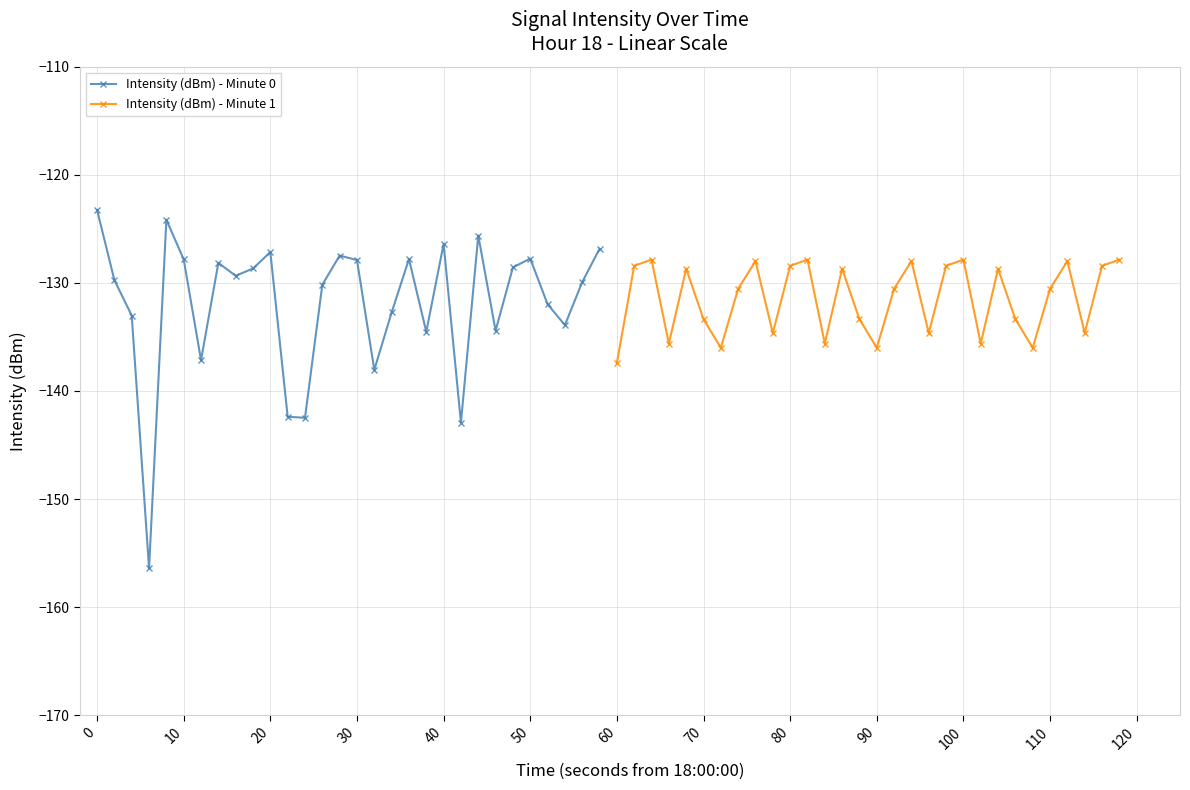

True or false: Intensity (dBm) - Minute 1 has more than 0 points higher than both neighbors.

True